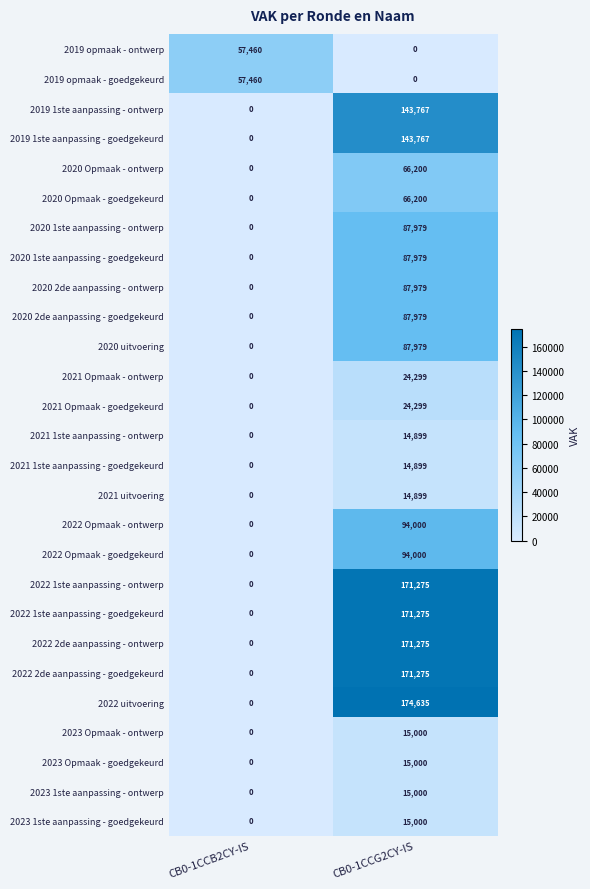

Rank the categories by 2022 1ste aanpassing - ontwerp value from lowest to highest.

CB0-1CCB2CY-IS, CB0-1CCG2CY-IS